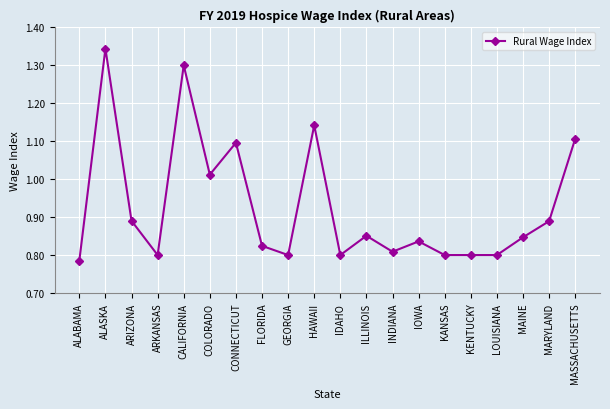

Does the chart display data point markers on the line(s)?

Yes